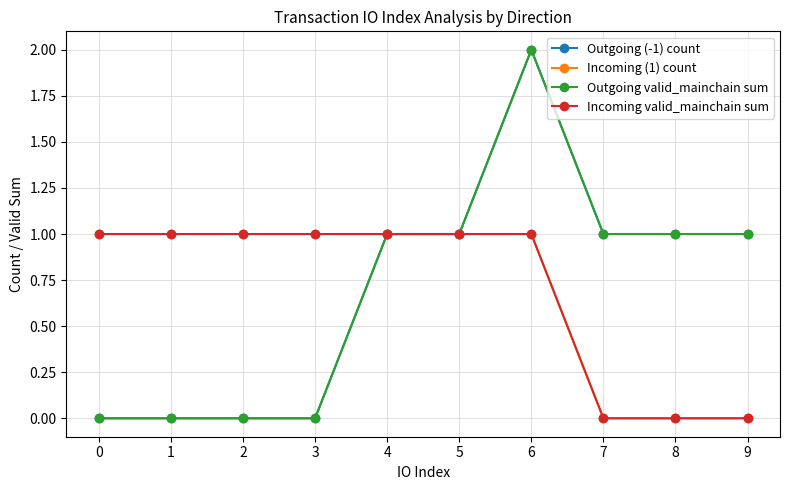

Does the chart have visible grid lines?

Yes